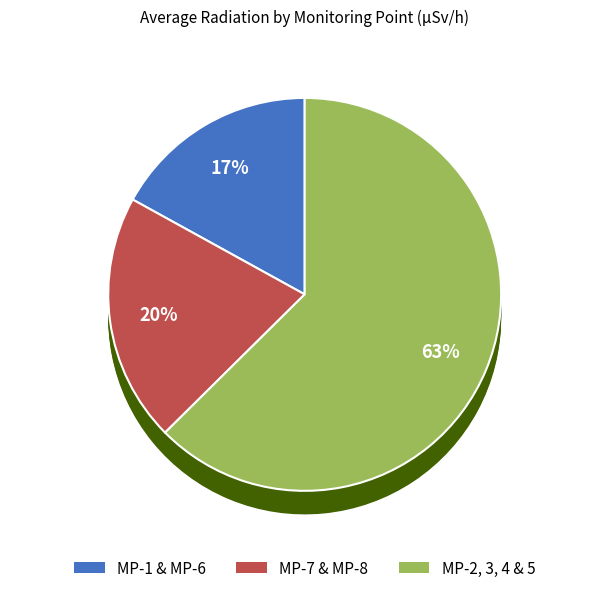

True or false: MP-7 accounts for 24% of the total.

False